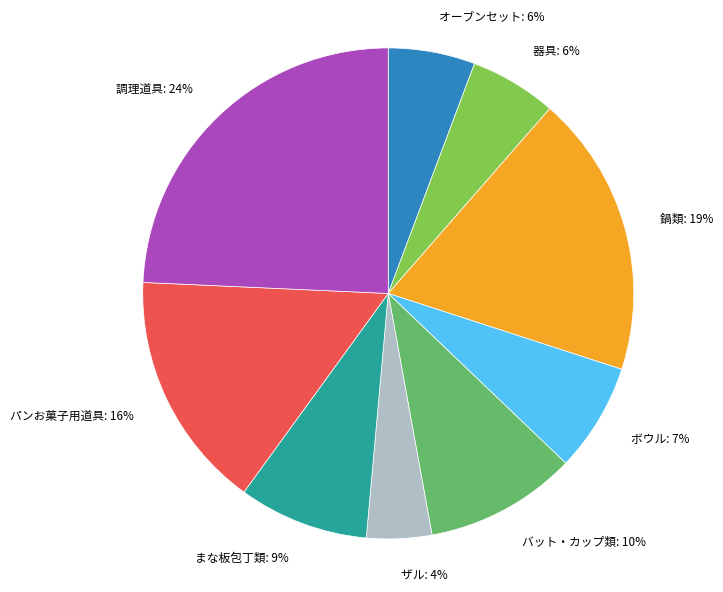

To the nearest percent, what is the combined percentage of オーブンセット: 6% and ボウル: 7%?

13%